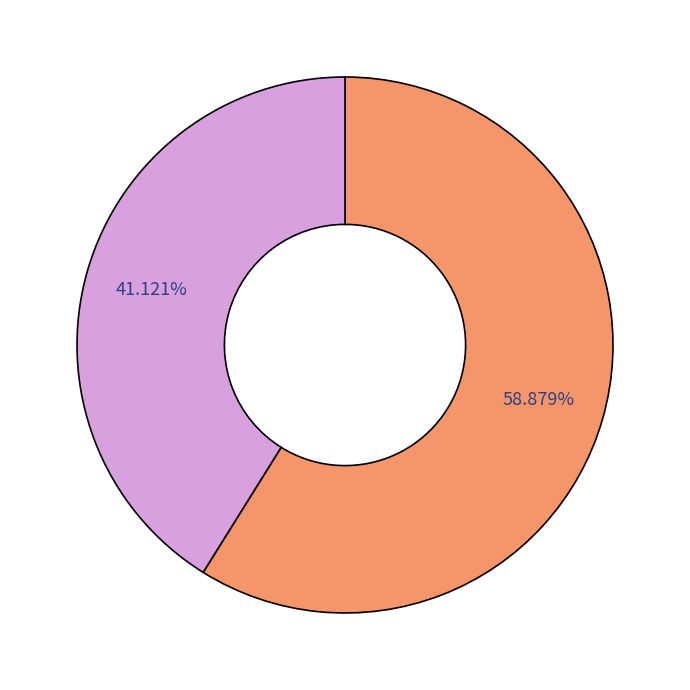

Is there any slice that represents more than half of the pie?

Yes